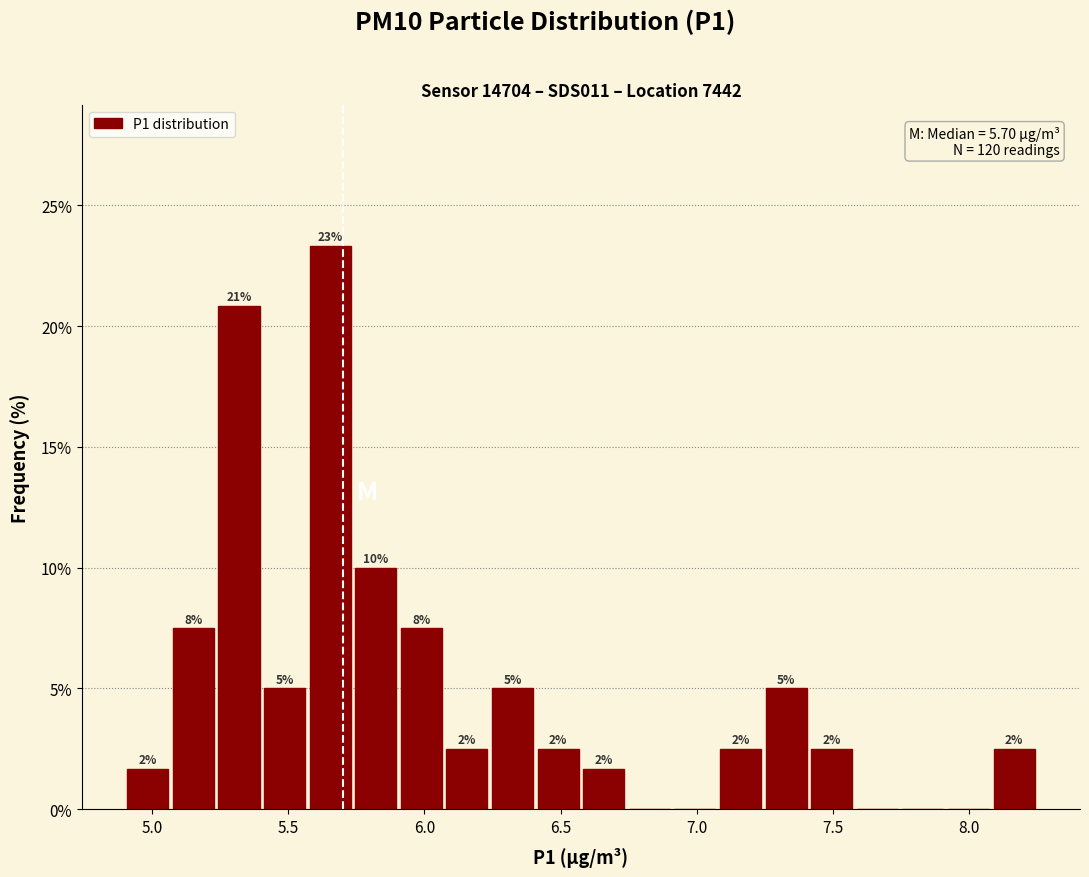

Around what value on the x-axis is the tallest bar? Give the approximate position of its centre, as read against the axis.

5.65